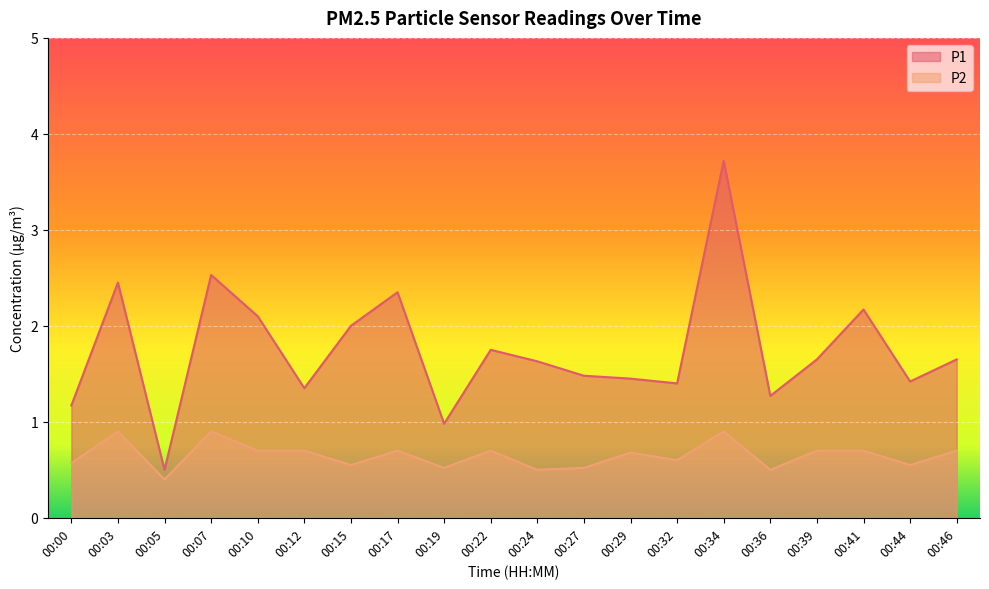

Which series has the largest total across all categories?

P1